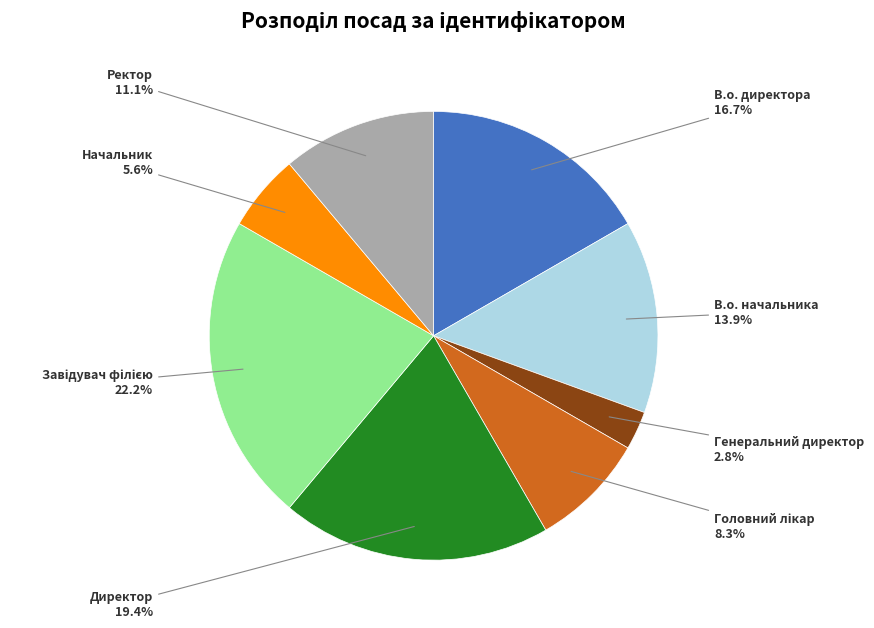

What percentage is the Директор slice, to the nearest percent?

19%